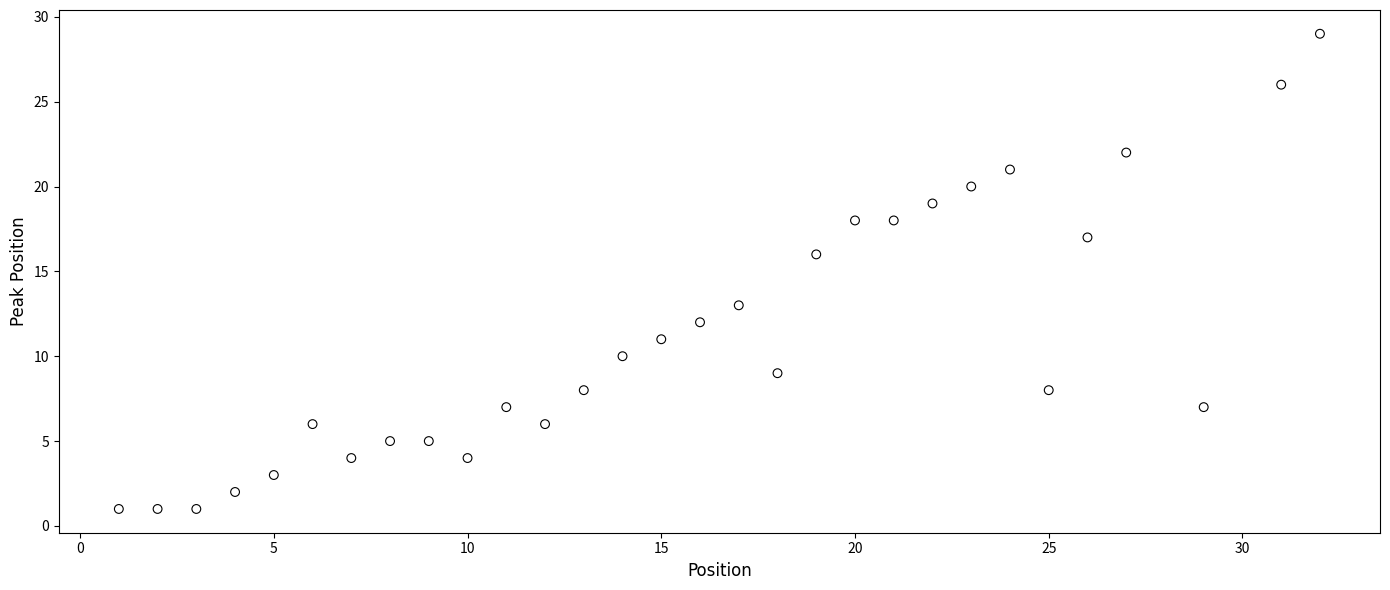

What Y value in the scatter plot is closest to 15?

16